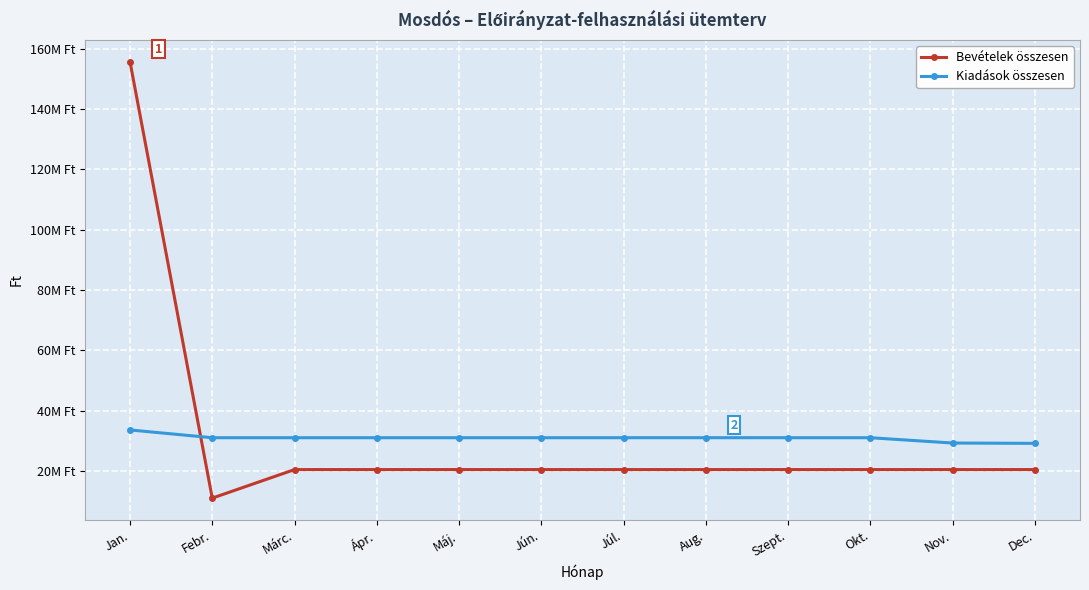

Is the value of Bevételek összesen at Szept. greater than the value of Kiadások összesen at Júl.?

No